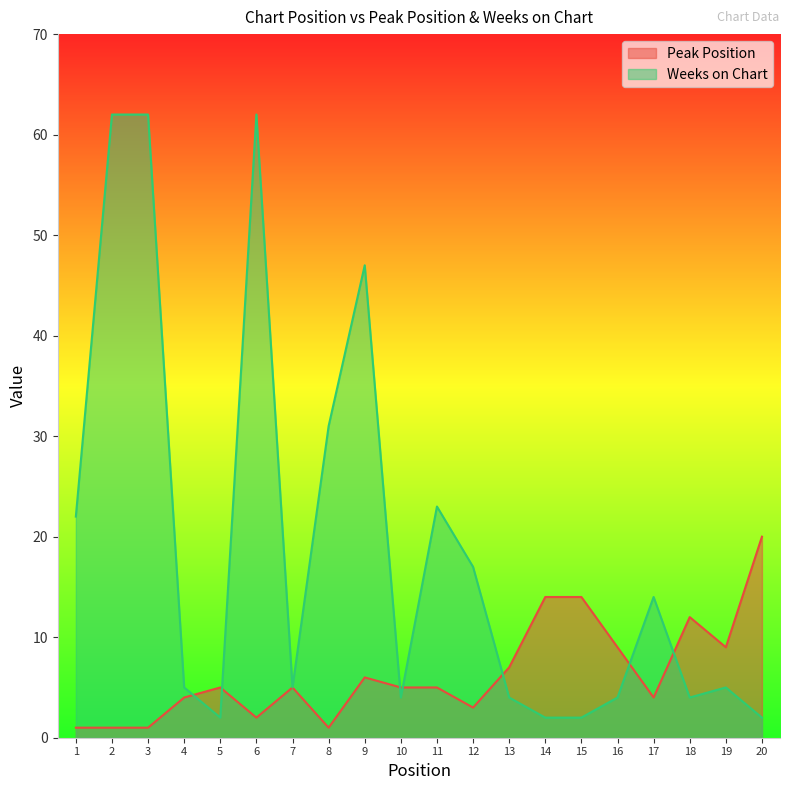

What is the sum of the Weeks on Chart values at 1 and 13?

26